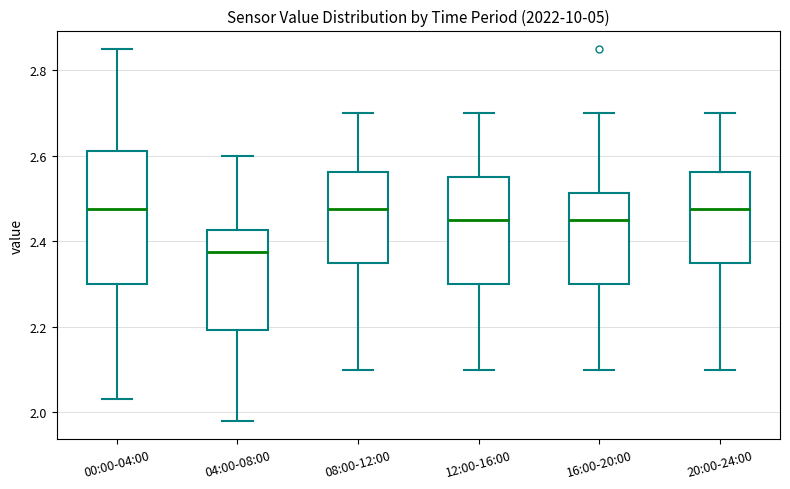

Reading left to right, transcribe this box plot: for each box, give where its median line is, the range the box spans, and where its two whiskers end, as read against the y-axis. The values are not printed on the chart, so give them approximately, as read against the axis.

00:00-04:00: median 2.48, box 2.30 to 2.62, whiskers 2.04 to 2.86
04:00-08:00: median 2.38, box 2.20 to 2.42, whiskers 1.98 to 2.60
08:00-12:00: median 2.48, box 2.36 to 2.56, whiskers 2.10 to 2.70
12:00-16:00: median 2.46, box 2.30 to 2.56, whiskers 2.10 to 2.70
16:00-20:00: median 2.46, box 2.30 to 2.52, whiskers 2.10 to 2.70
20:00-24:00: median 2.48, box 2.36 to 2.56, whiskers 2.10 to 2.70